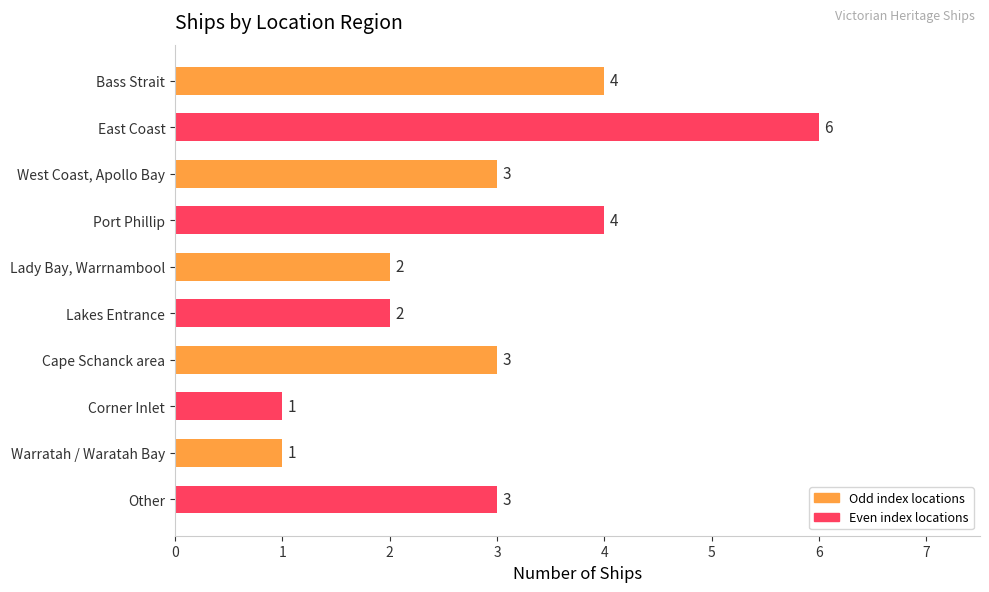

Count the values in the range 2 to 4.

7